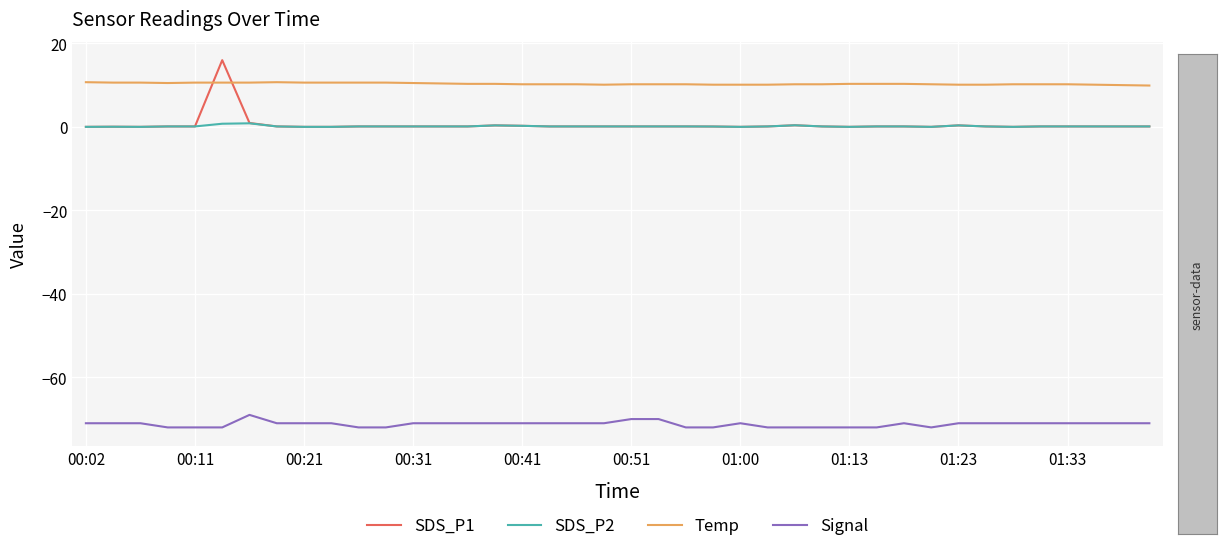

Rank the series by their maximum value, from highest to lowest.

SDS_P1, Temp, SDS_P2, Signal